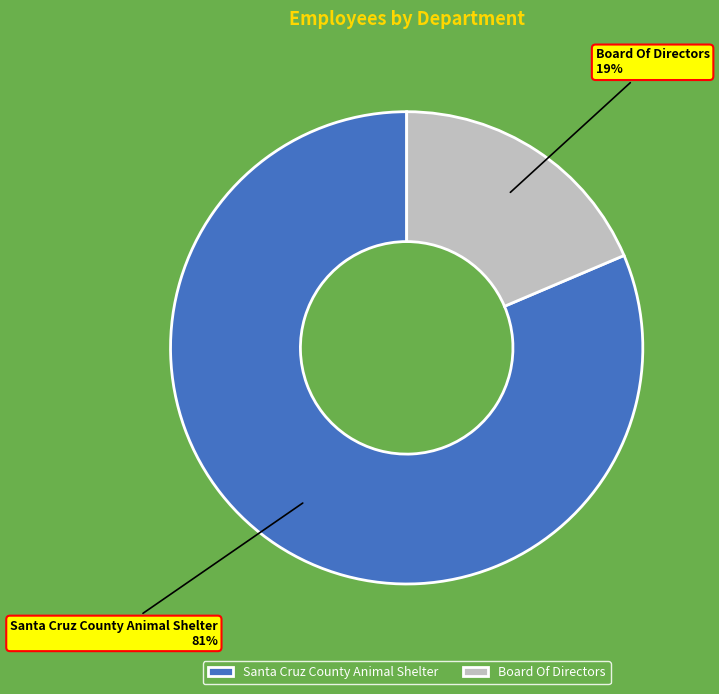

Combined, do Board Of Directors and Santa Cruz County Animal Shelter account for over 50%?

Yes